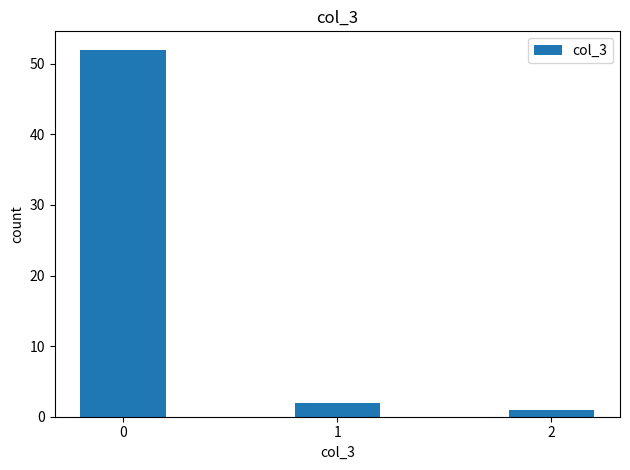

What is the value of the 2nd bar from the left?

2